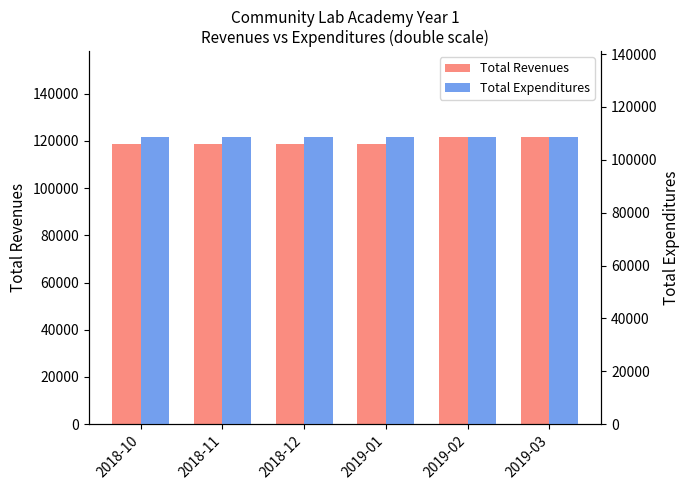

How many bars are there in total?

12